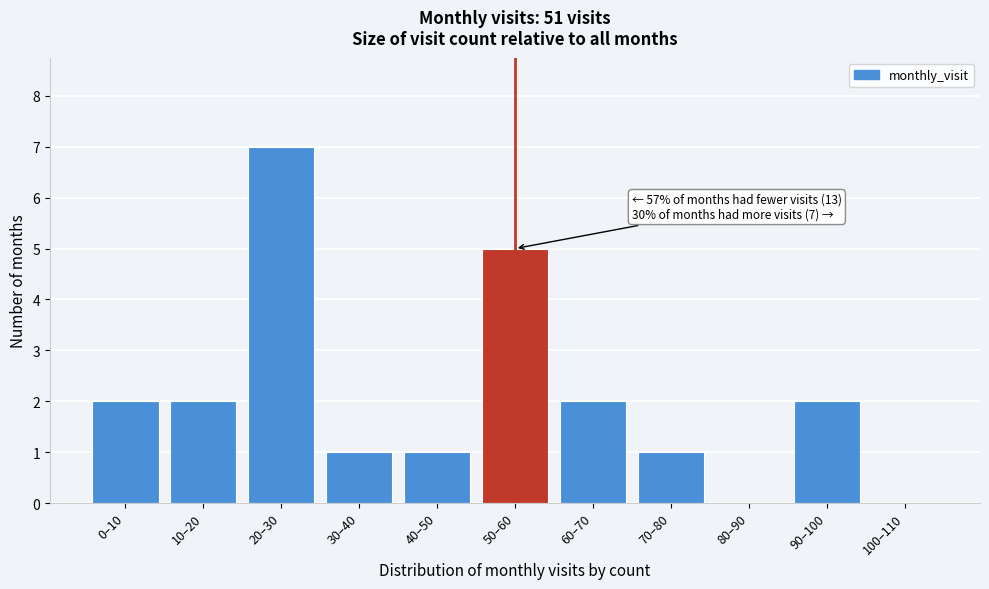

Reading left to right, list all the values displayed in this chart.

0–10=2	10–20=2	20–30=7	30–40=1	40–50=1	50–60=5	60–70=2	70–80=1	80–90=0	90–100=2	100–110=0